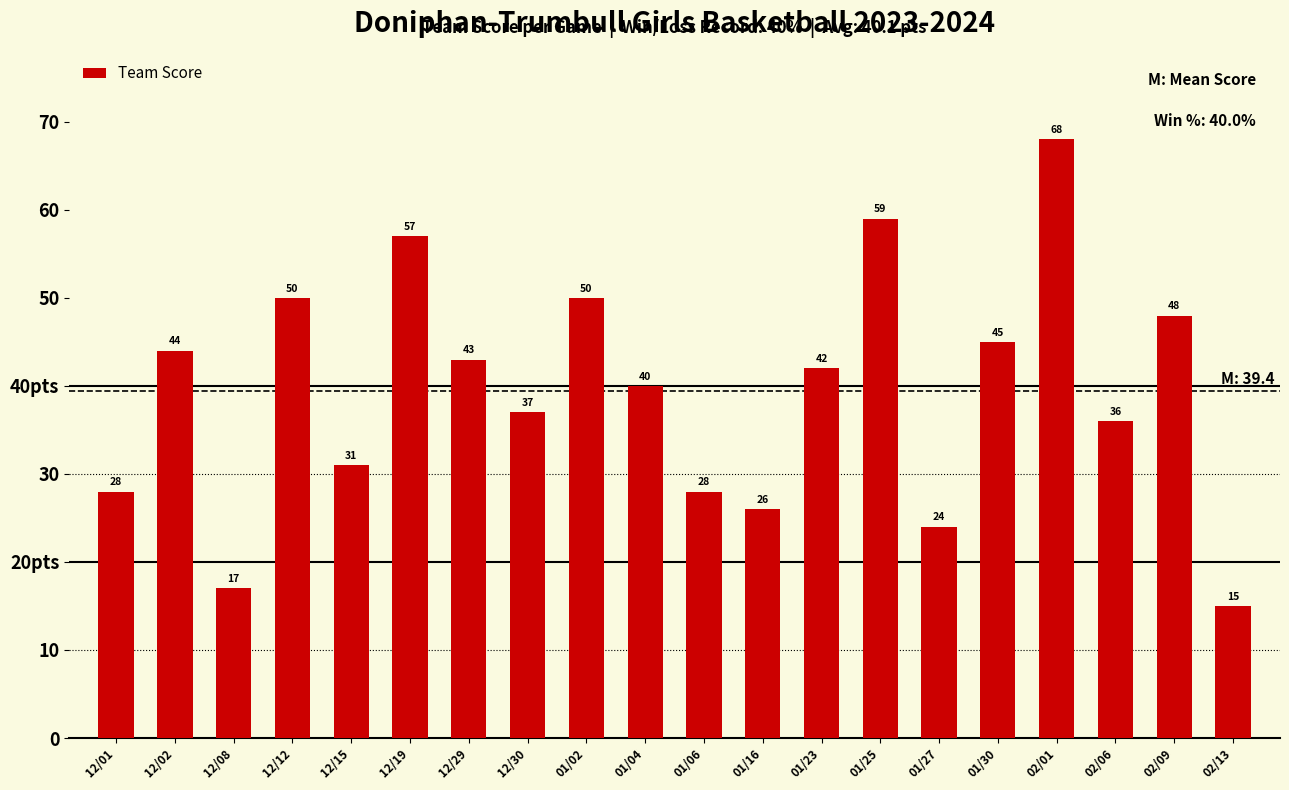

What is the change in value from 12/08 to 02/06?

+19